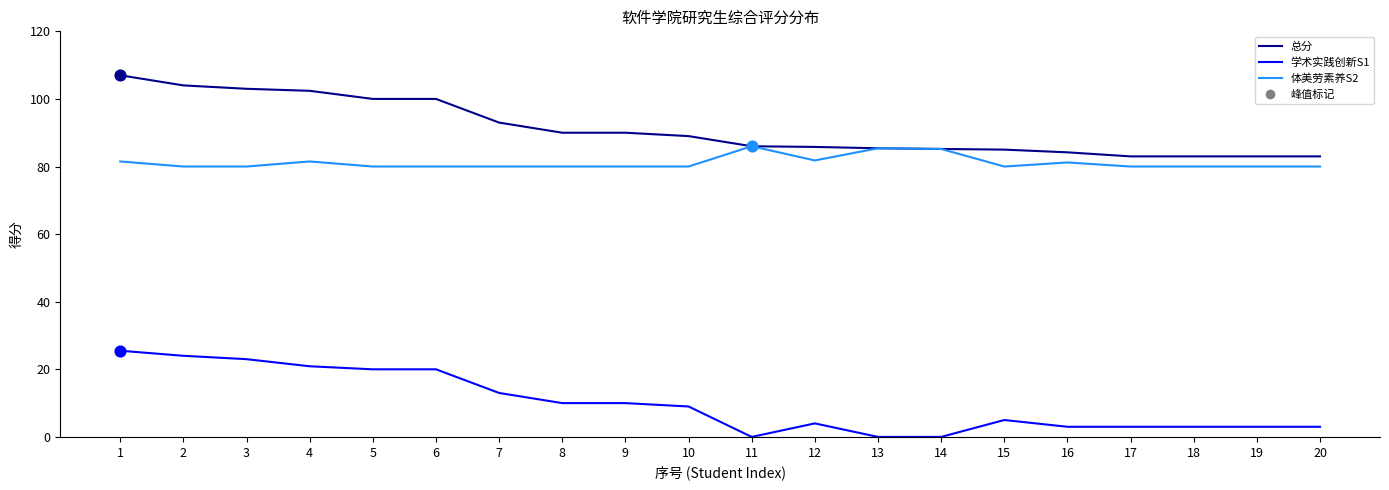

At how many categories does at least one series exceed 56?

20